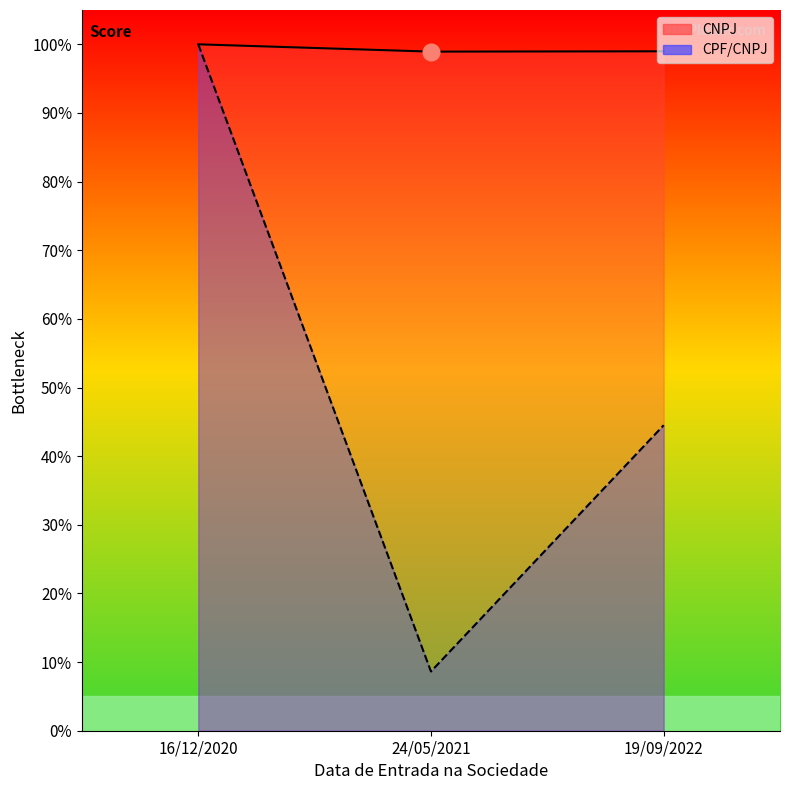

At which category does the chart reach its peak across all series?

16/12/2020